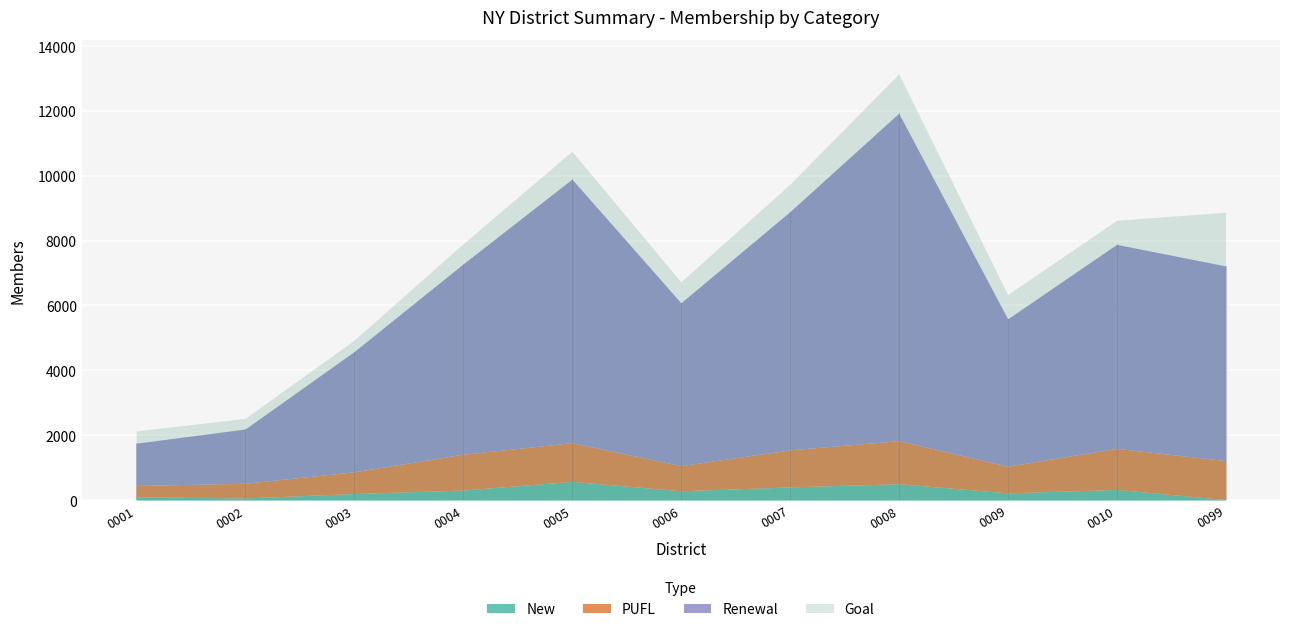

True or false: New and Goal intersect in this chart.

False